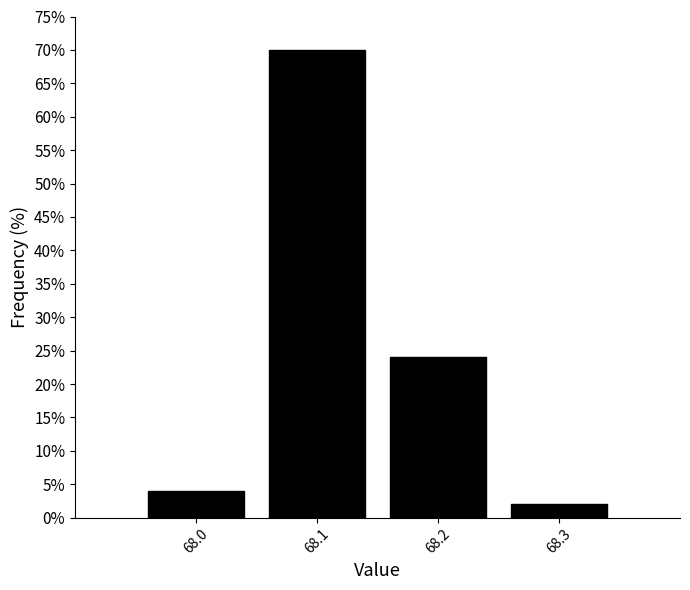

Reading left to right, list every bar in this chart as the range it spans on the x-axis followed by its height. The values are not printed on the chart, so give them approximately, as read against the axis.

67.95 to 68.05: 4
68.05 to 68.15: 70
68.15 to 68.25: 24
68.25 to 68.35: 2